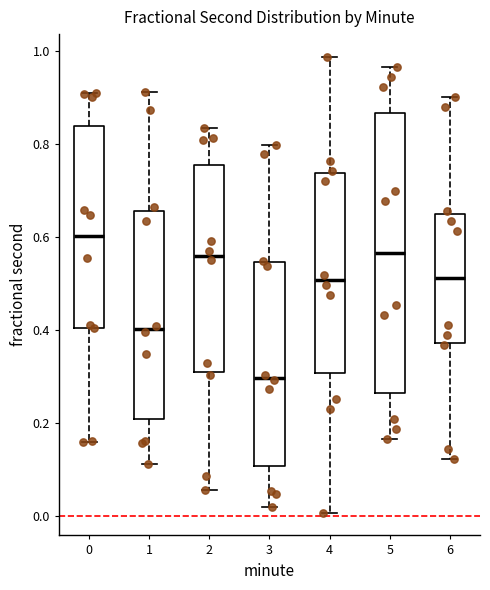

Reading left to right, read every box against the y-axis: the position of its median line, the range the box covers, and the ends of its whiskers. The values are not printed on the chart, so give them approximately, as read against the axis.

0: median 0.60, box 0.40 to 0.84, whiskers 0.16 to 0.90
1: median 0.40, box 0.20 to 0.66, whiskers 0.12 to 0.92
2: median 0.56, box 0.30 to 0.76, whiskers 0.06 to 0.84
3: median 0.30, box 0.10 to 0.54, whiskers 0.02 to 0.80
4: median 0.50, box 0.30 to 0.74, whiskers 0.00 to 0.98
5: median 0.56, box 0.26 to 0.86, whiskers 0.16 to 0.96
6: median 0.52, box 0.38 to 0.64, whiskers 0.12 to 0.90